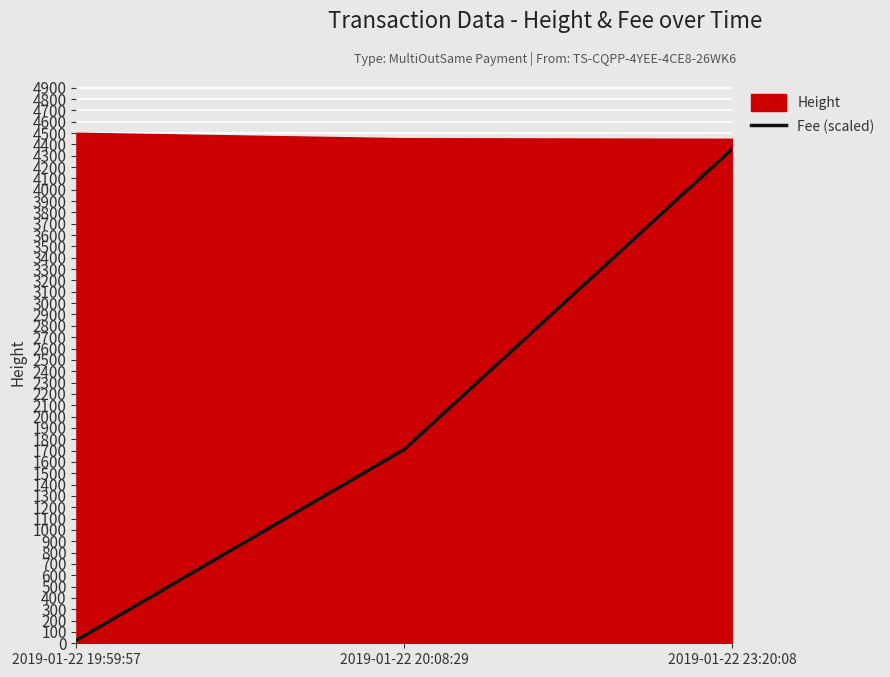

At which label is Fee (scaled) closest to 2193?

2019-01-22 20:08:29